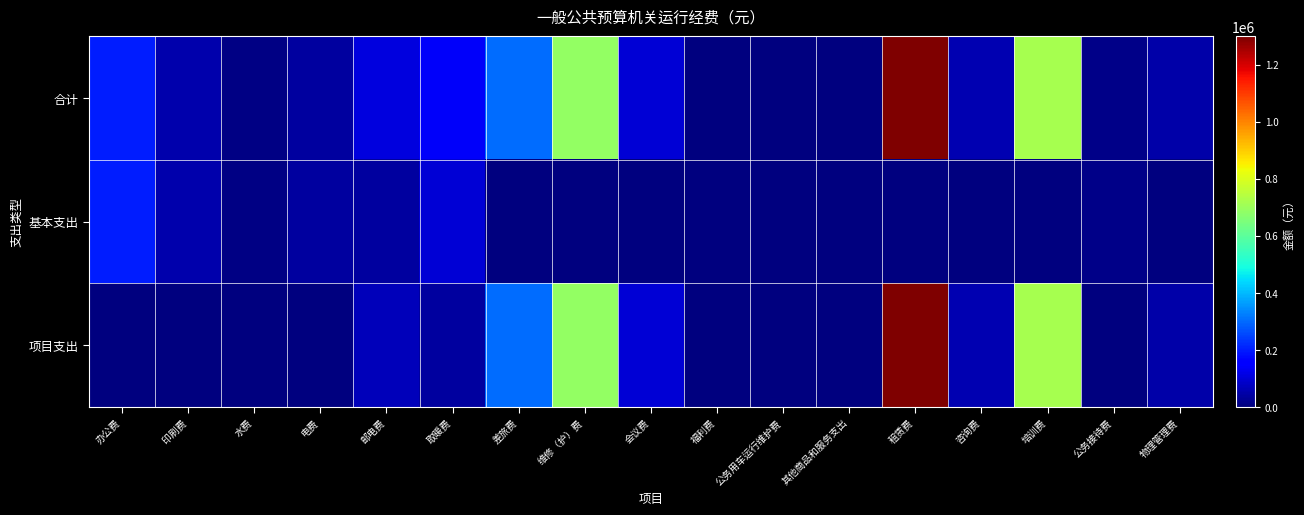

At how many categories does at least one series exceed 563099?

3